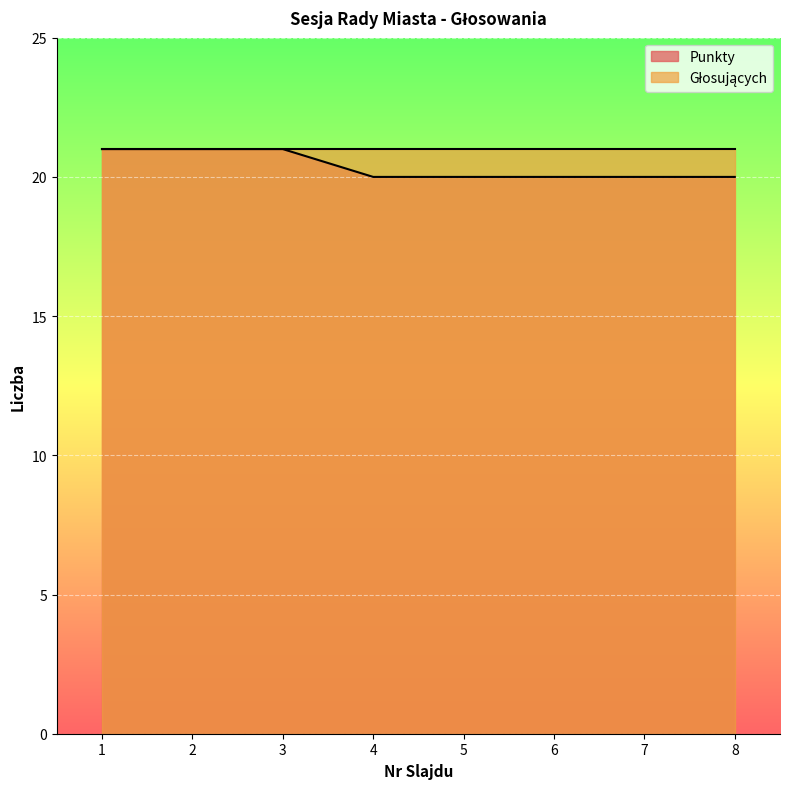

Reading left to right, what are all the values shown in this chart?

1=21	2=21	3=21	4=20	5=20	6=20	7=20	8=20